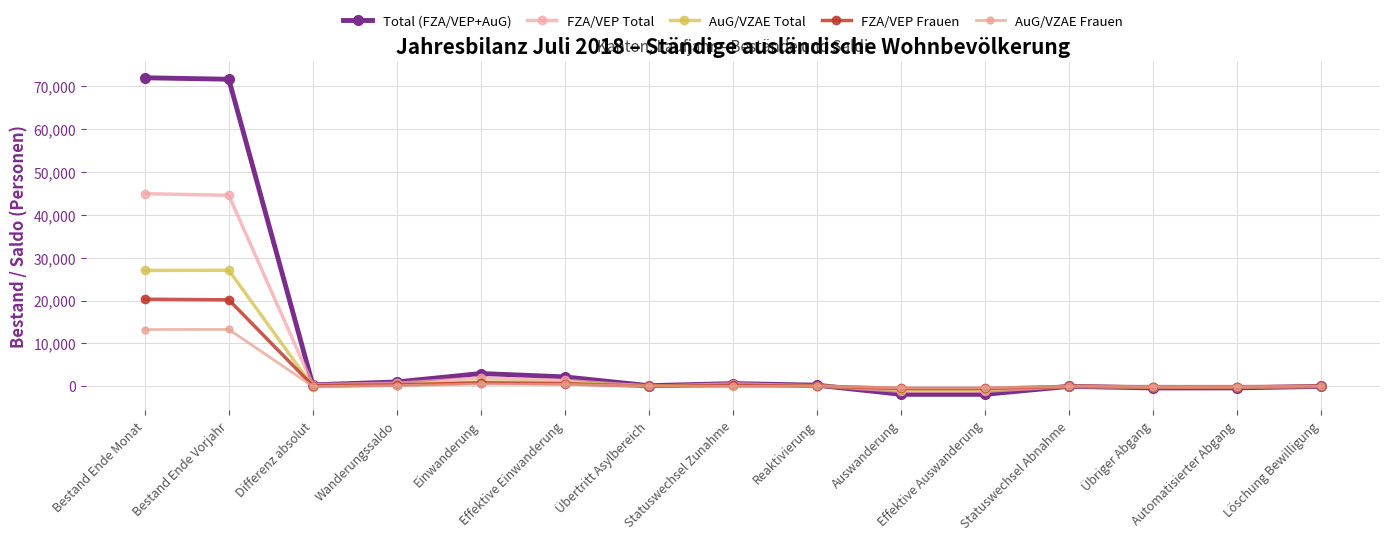

Between Übertritt Asylbereich and Differenz absolut, which is larger?

Differenz absolut